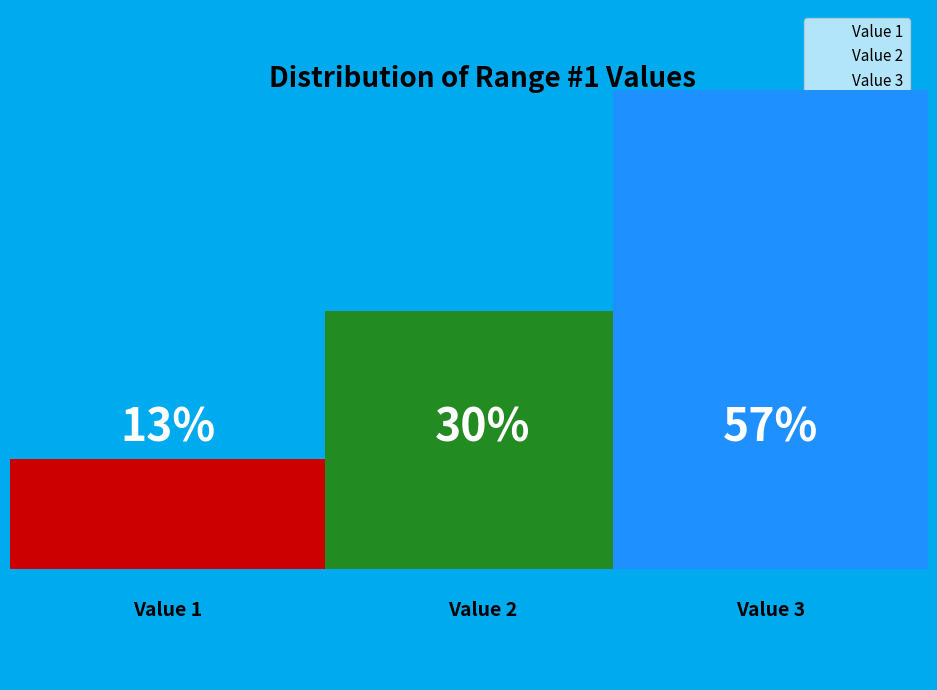

How many slices are in this pie chart?

3